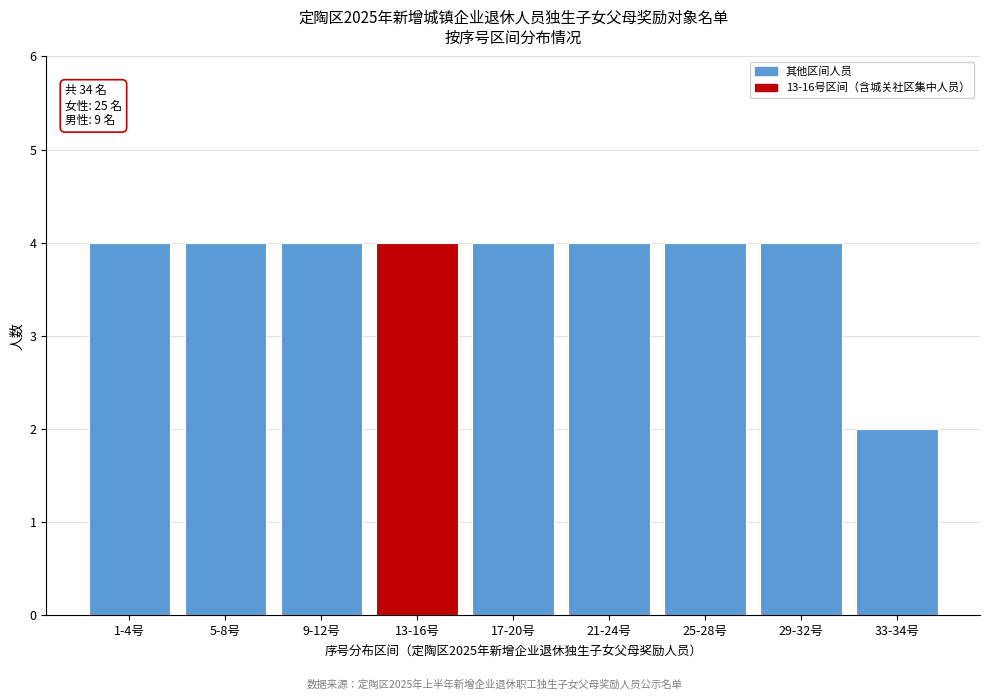

Reading left to right, list all the values displayed in this chart.

4	4	4	4	4	4	4	4	2